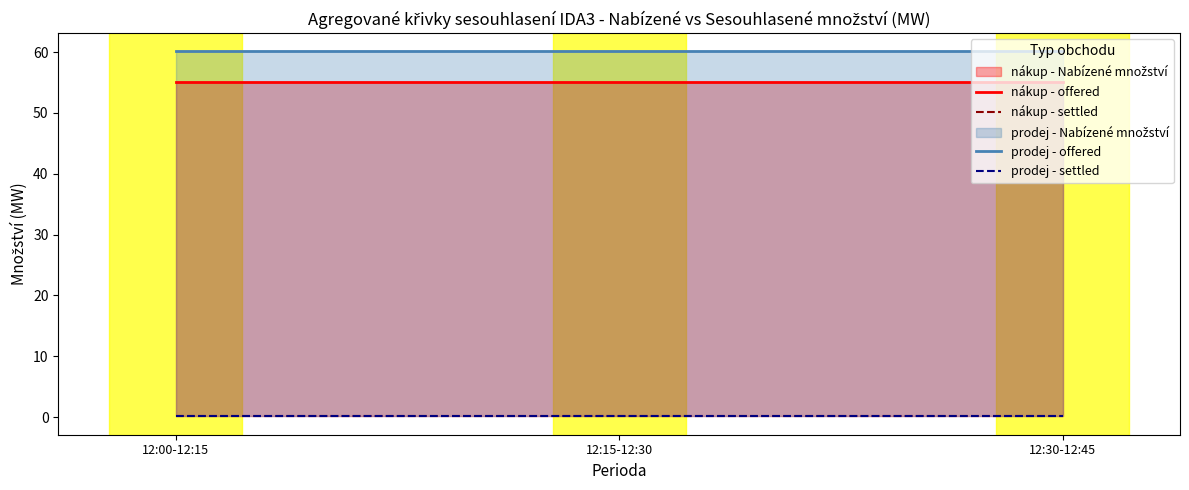

What is the sum of all prodej - offered values?

180.3